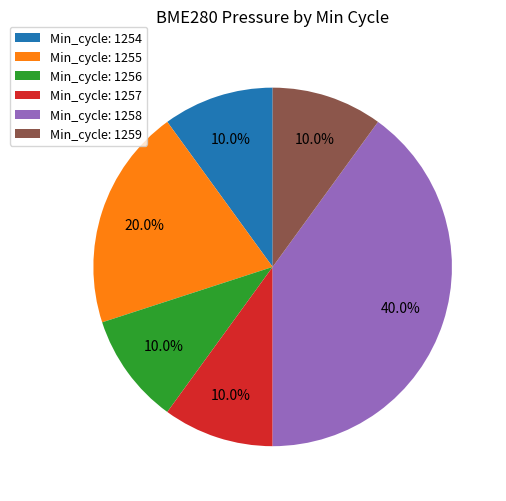

To the nearest percent, what is the average slice percentage?

17%